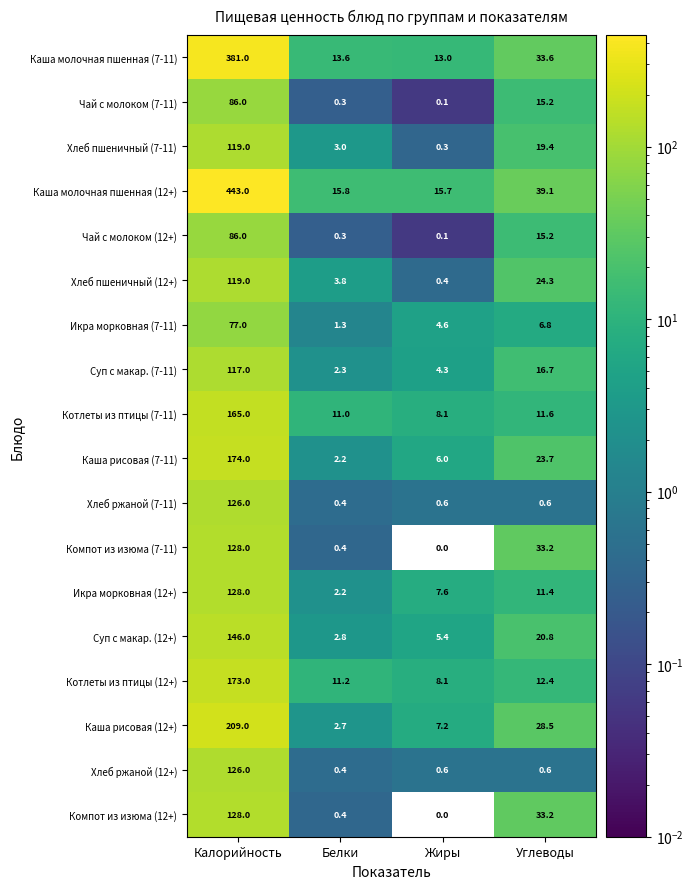

What is the total value across all series at Углеводы?

346.3